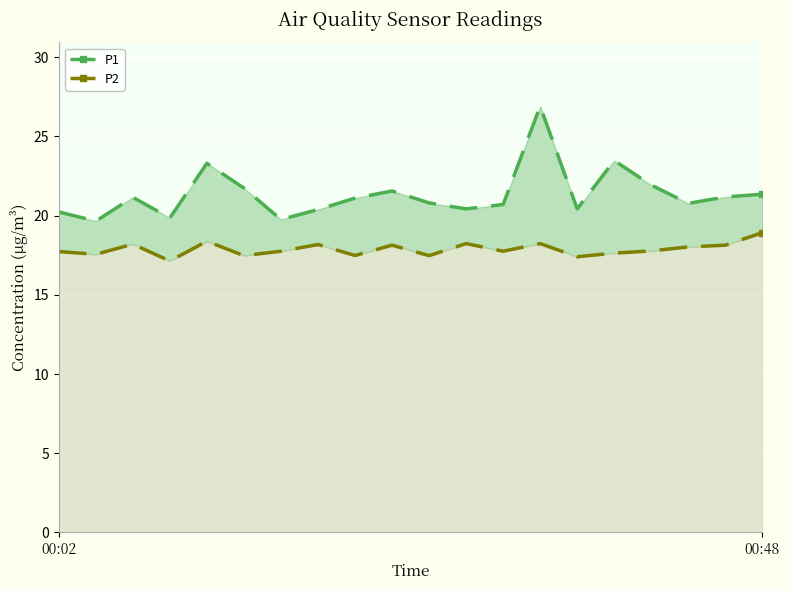

Which category has the lowest value across all series?

3